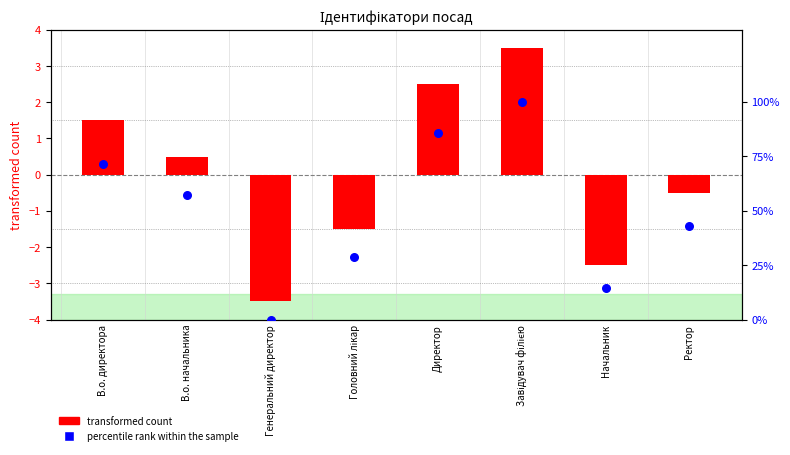

What are all the series names shown in the legend?

transformed count, percentile rank within the sample